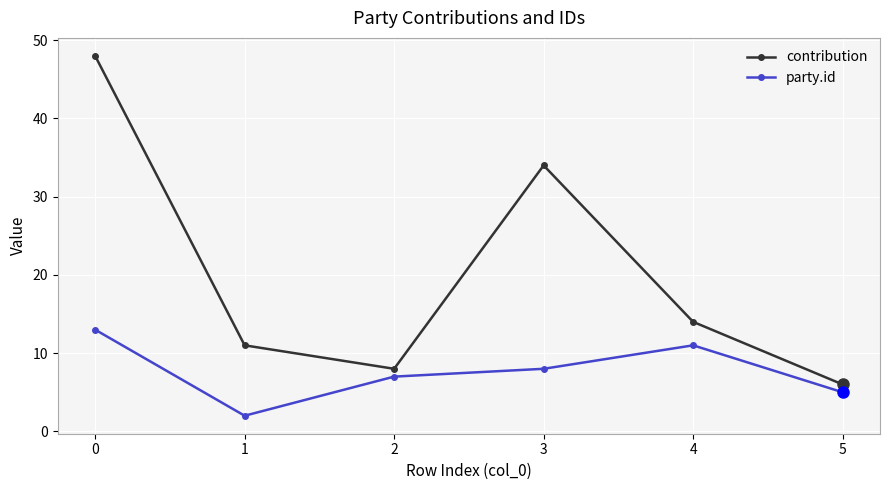

How many values in the contribution series are below 14?

3